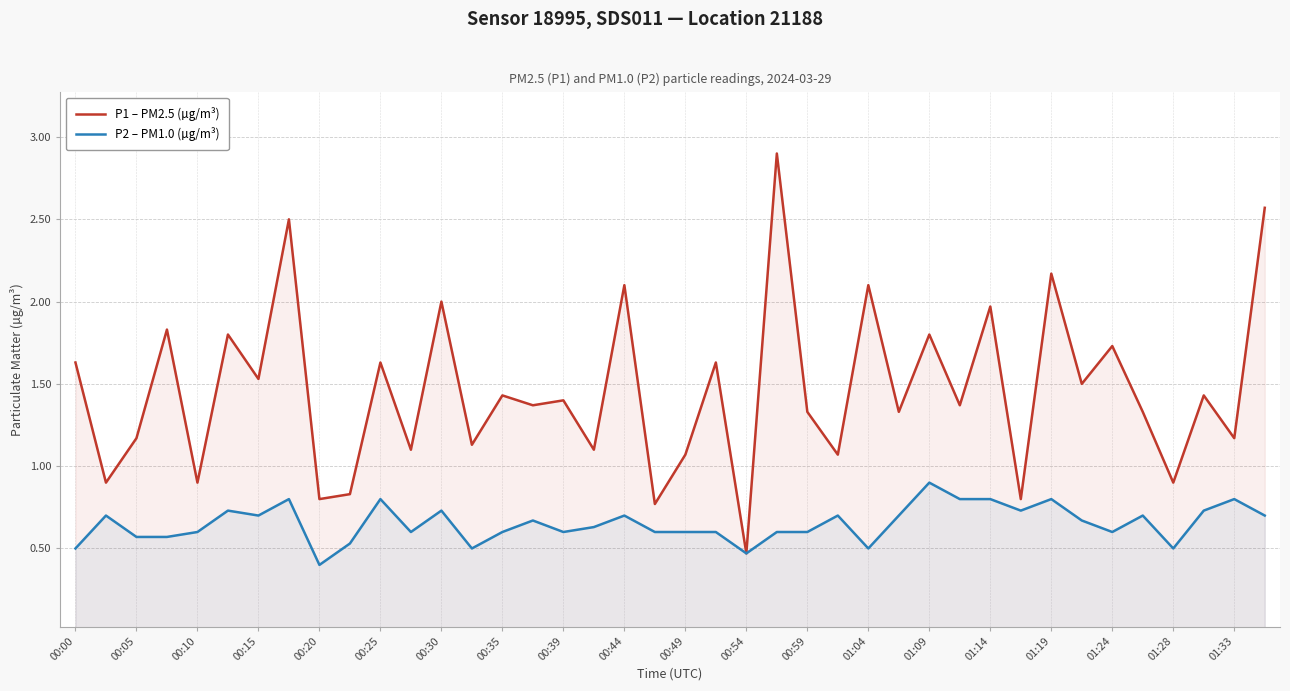

What is the highest value of the P1 – PM2.5 (µg/m³) series?

2.9